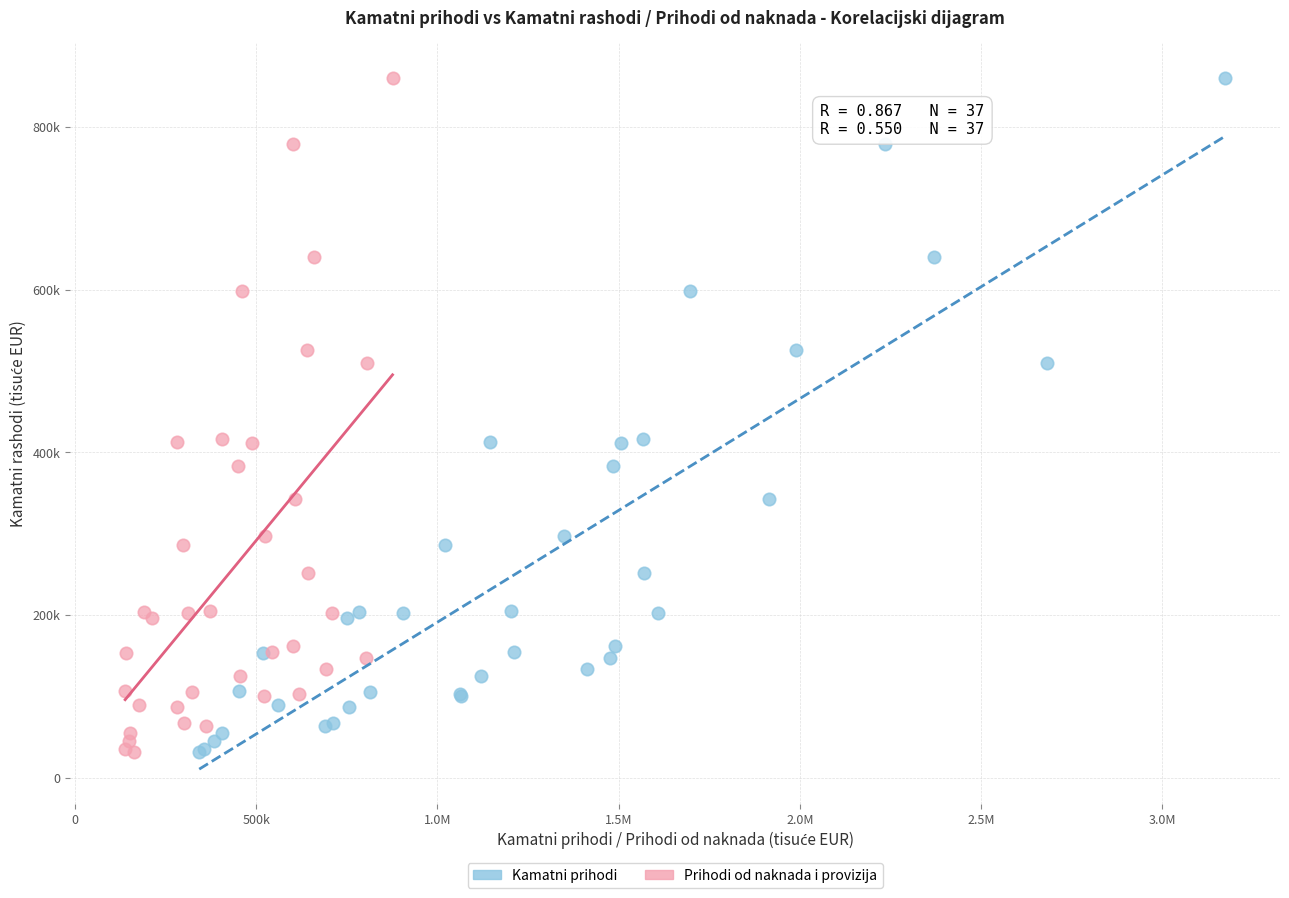

What are all the series names shown in the legend?

Kamatni prihodi, Prihodi od naknada i provizija